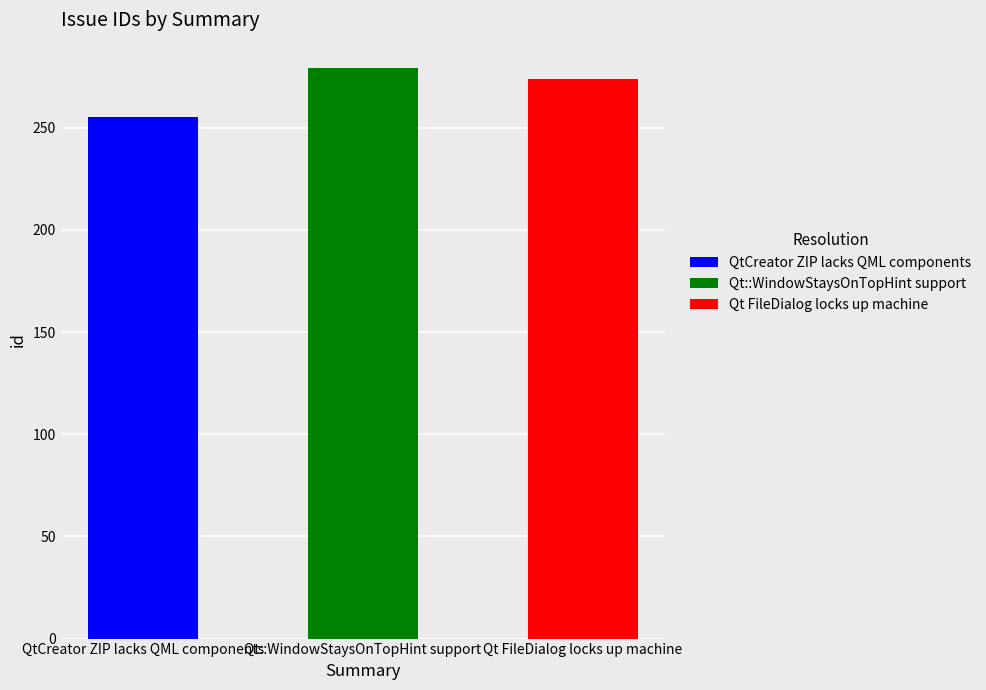

What is the sum of all values?

808